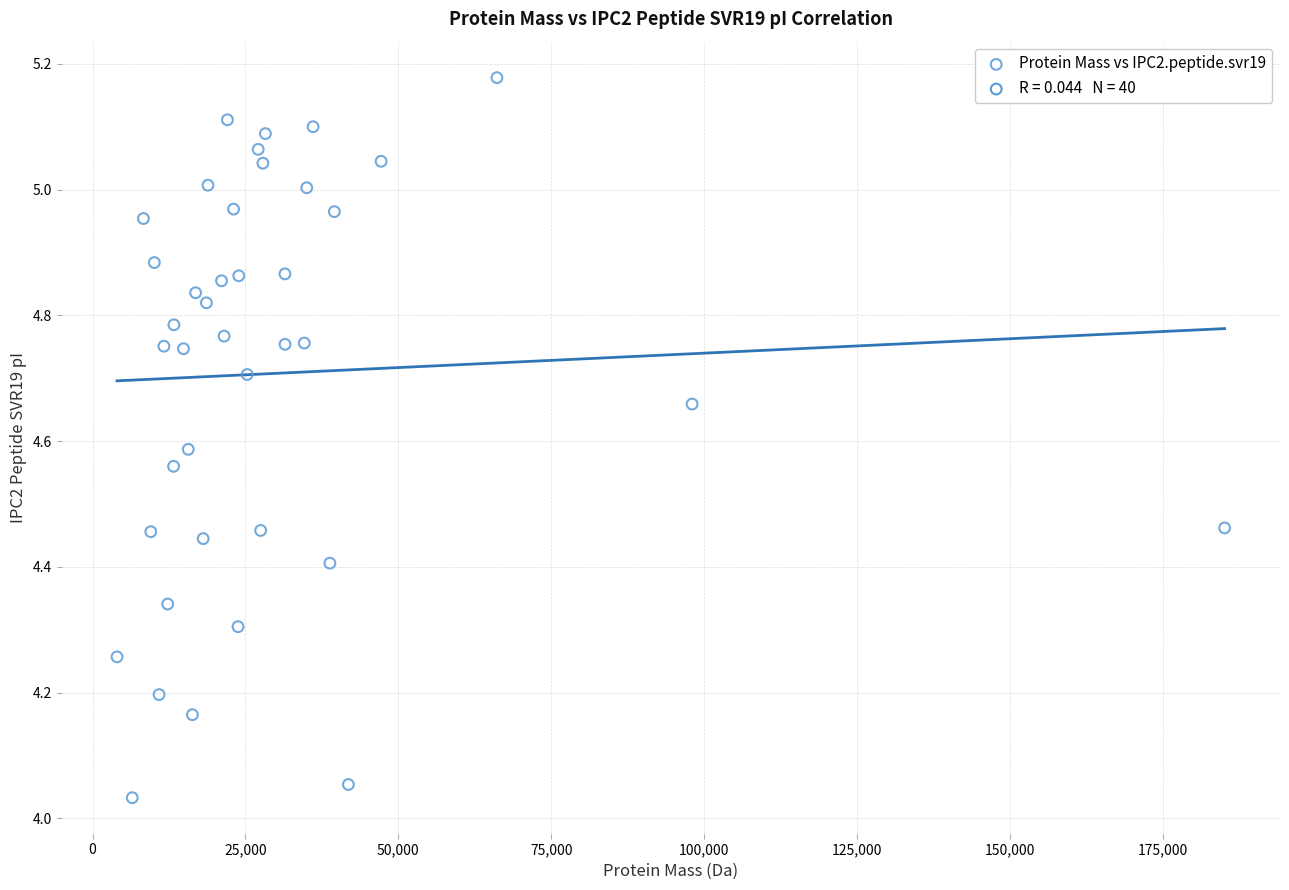

What is the range of X values (max minus min)?

181071.1